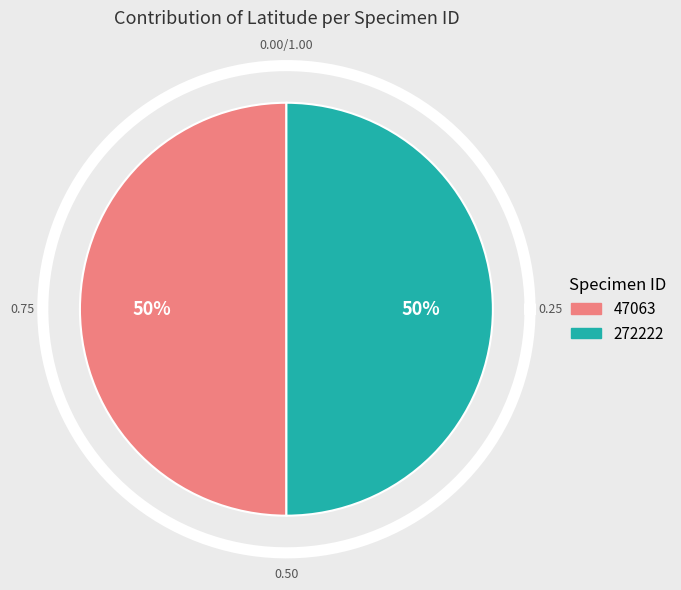

What is the majority slice?

47063